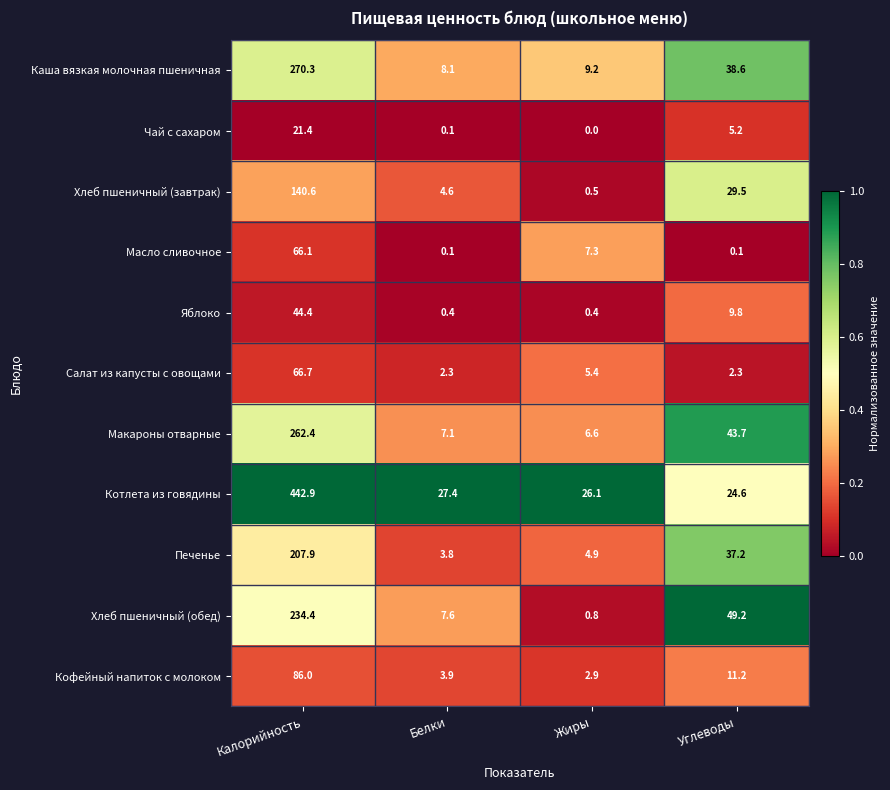

What is the sum of the Каша вязкая молочная пшеничная values at Углеводы and Калорийность?

308.9